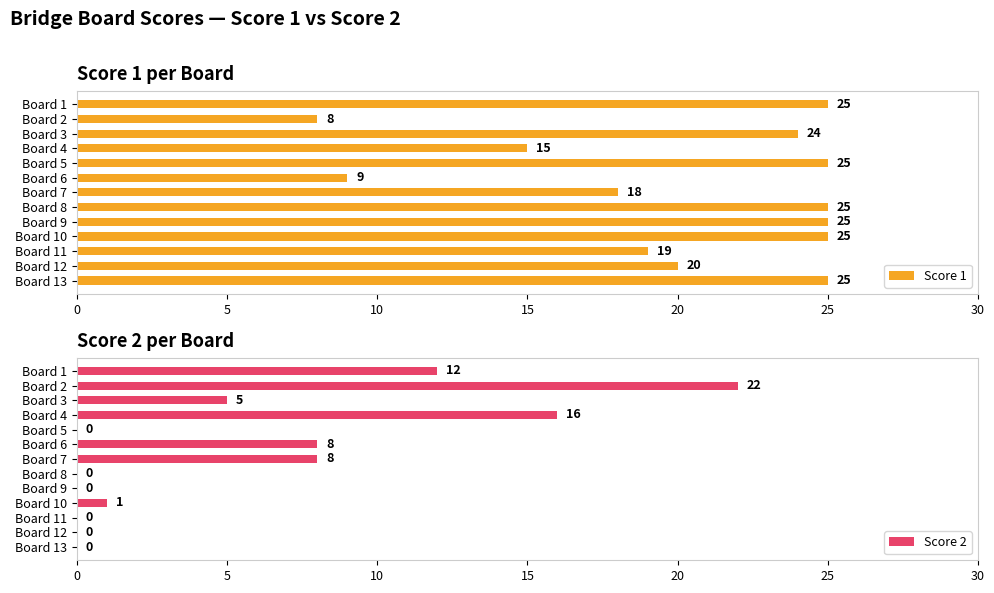

How many groups of bars are there?

13